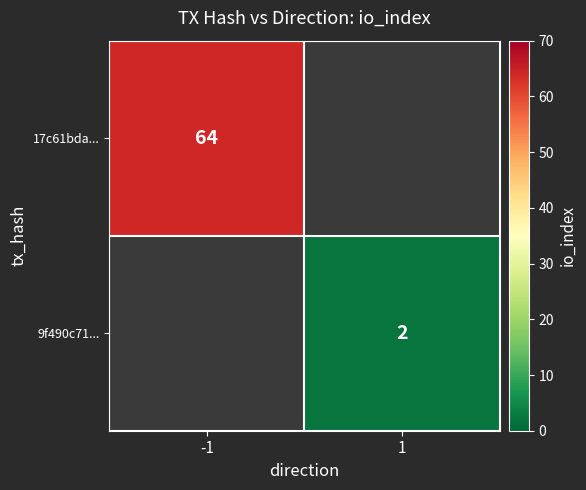

Is the value of 9f490c71... at 1 greater than the value of 17c61bda... at -1?

No